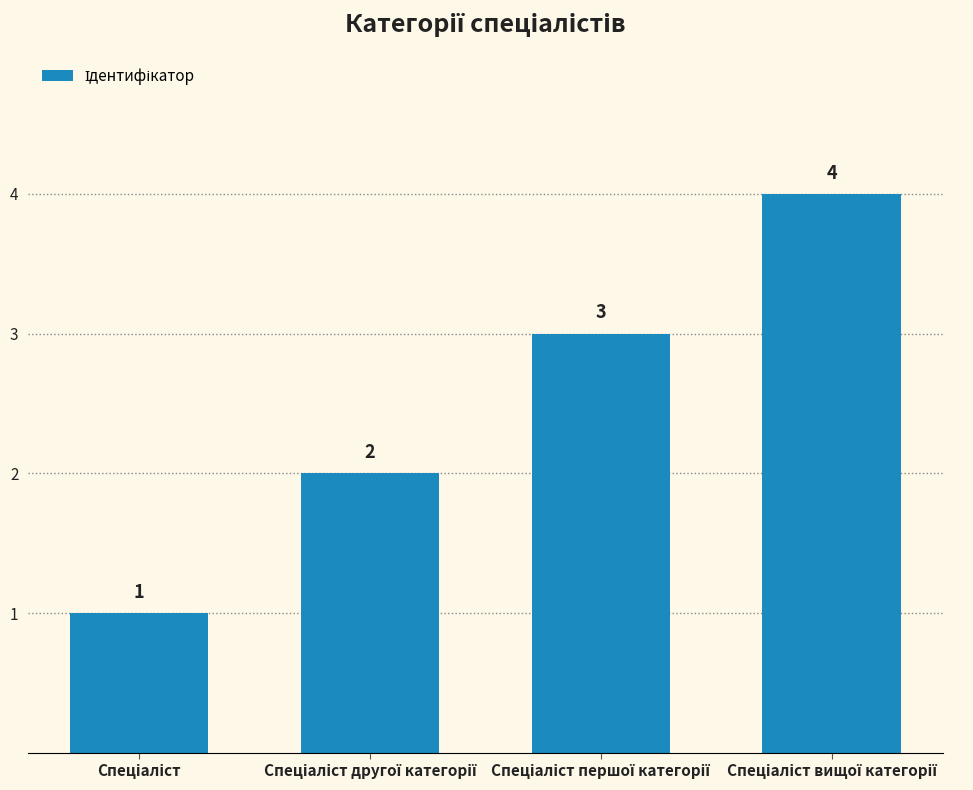

What is the difference between the maximum and minimum values?

3